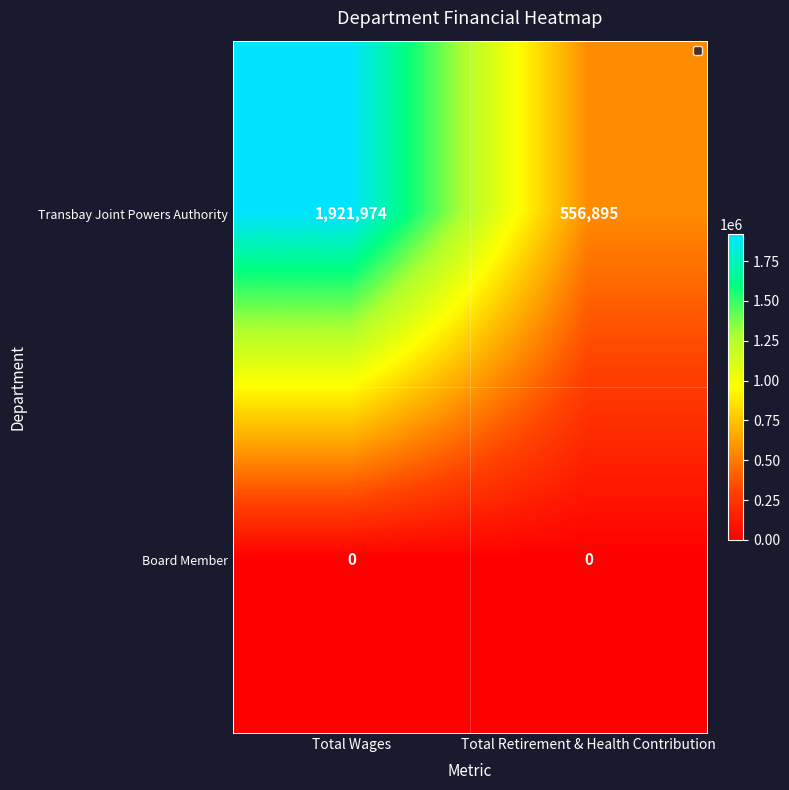

At which label is Board Member closest to 0?

Total Wages